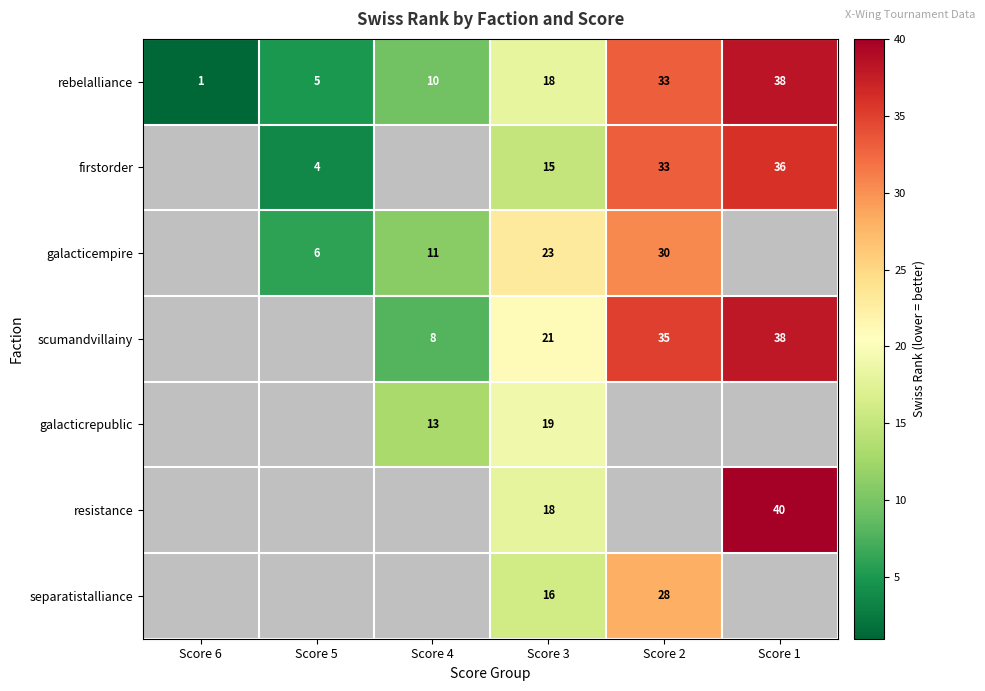

What is the sum of all rebelalliance values?

105